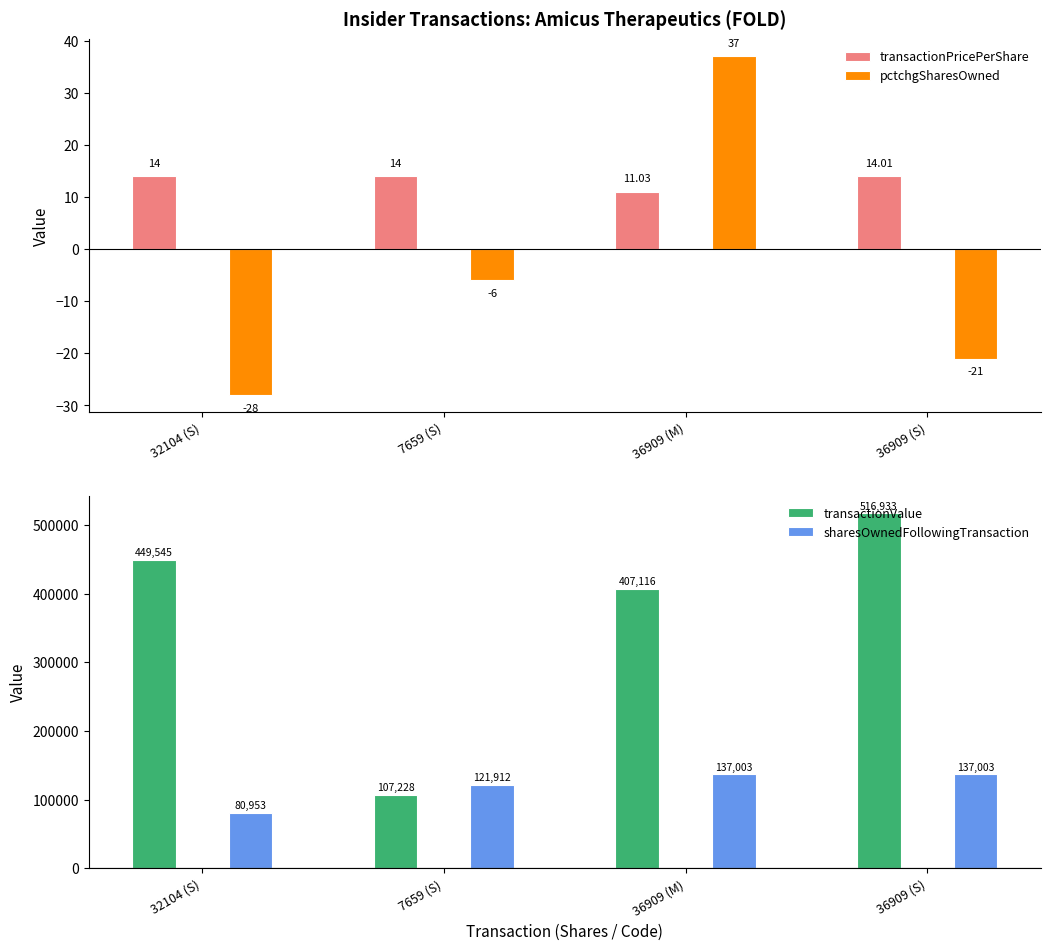

The transactionValue series shows 449545.0 at 32104 (S). True or false?

True